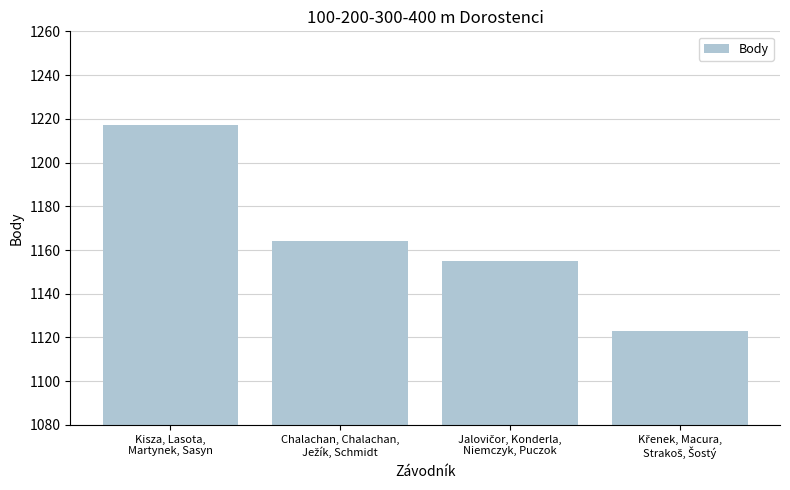

At which label does the data first exceed 1164?

Kisza, Lasota,
Martynek, Sasyn